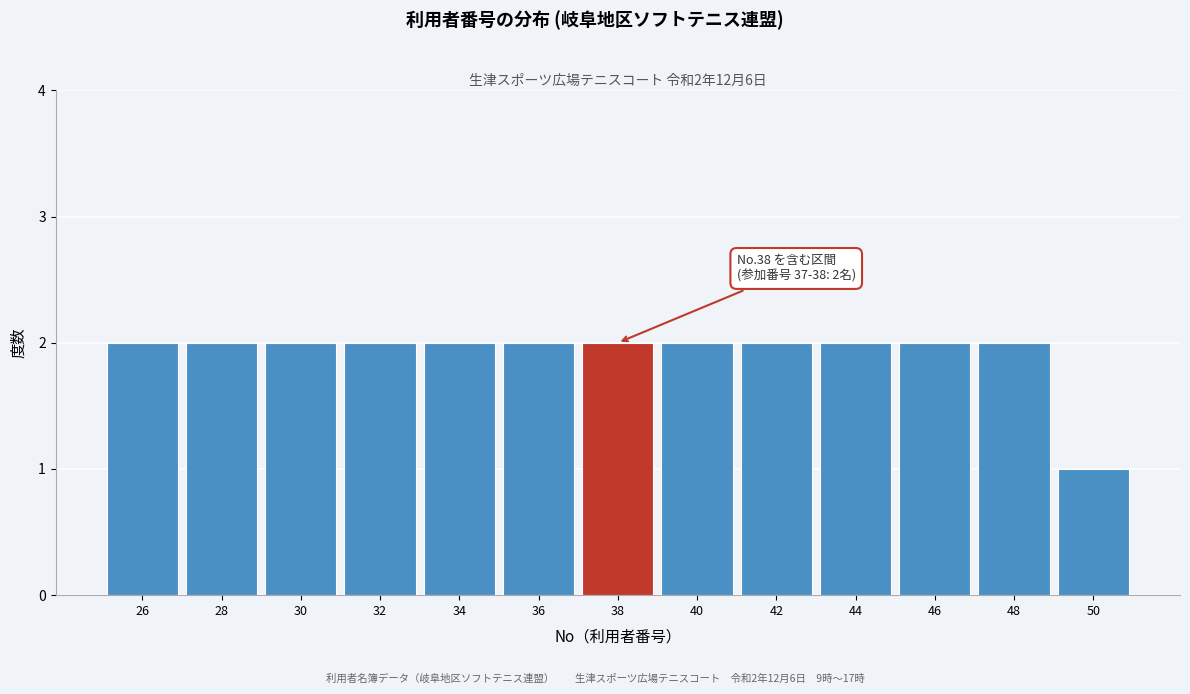

Reading left to right, list all the values displayed in this chart.

2	2	2	2	2	2	2	2	2	2	2	2	1